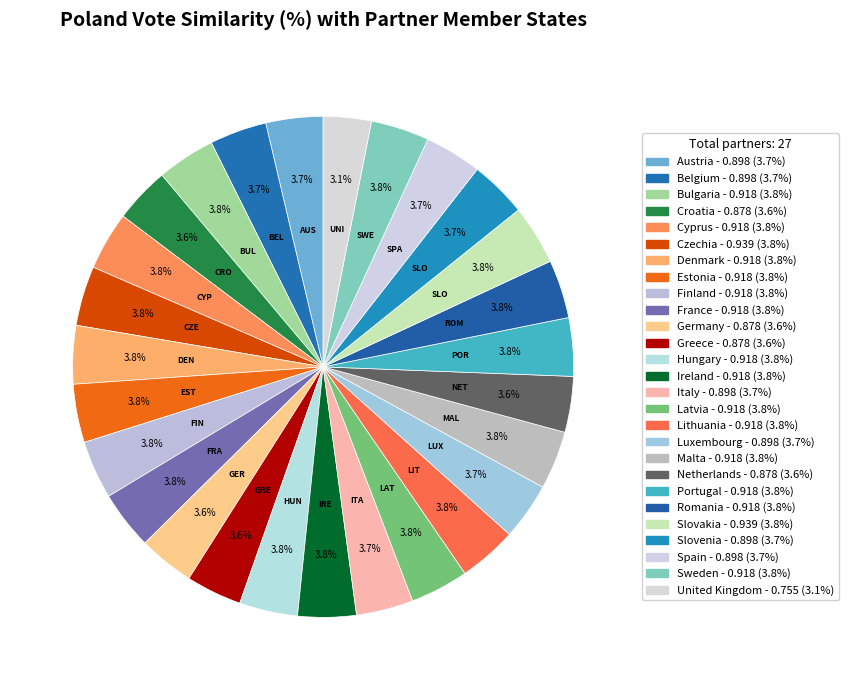

Is Sweden the majority of the pie?

No